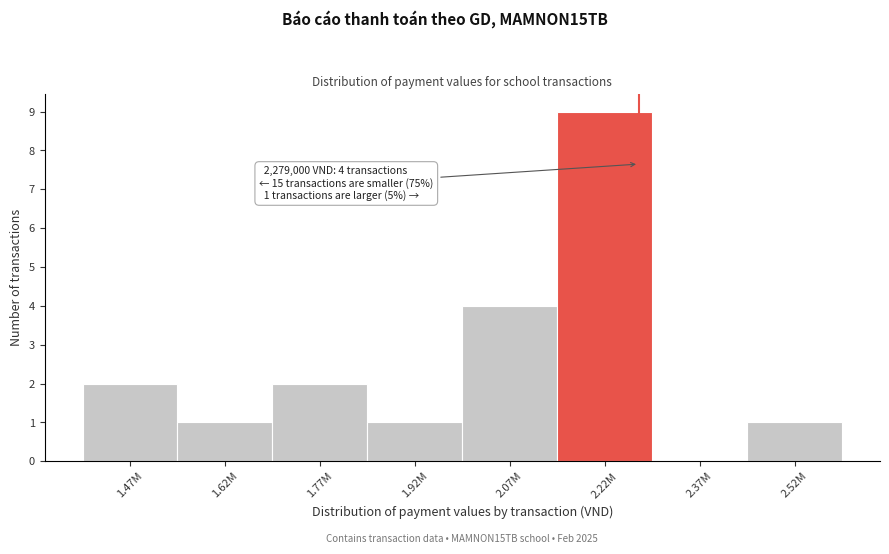

Reading left to right, transcribe all the data shown in this chart.

1.47M=2	1.62M=1	1.77M=2	1.92M=1	2.07M=4	2.22M=9	2.37M=0	2.52M=1